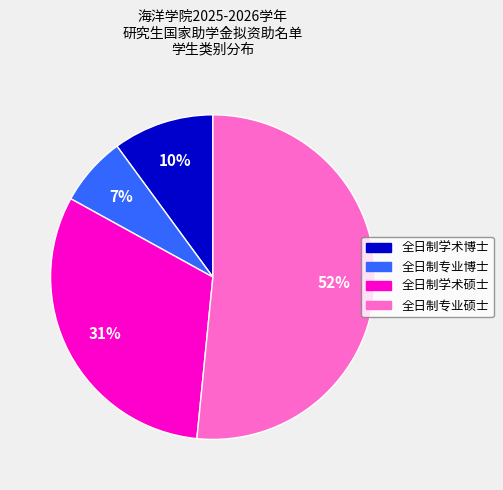

How many segments does this pie chart have?

4